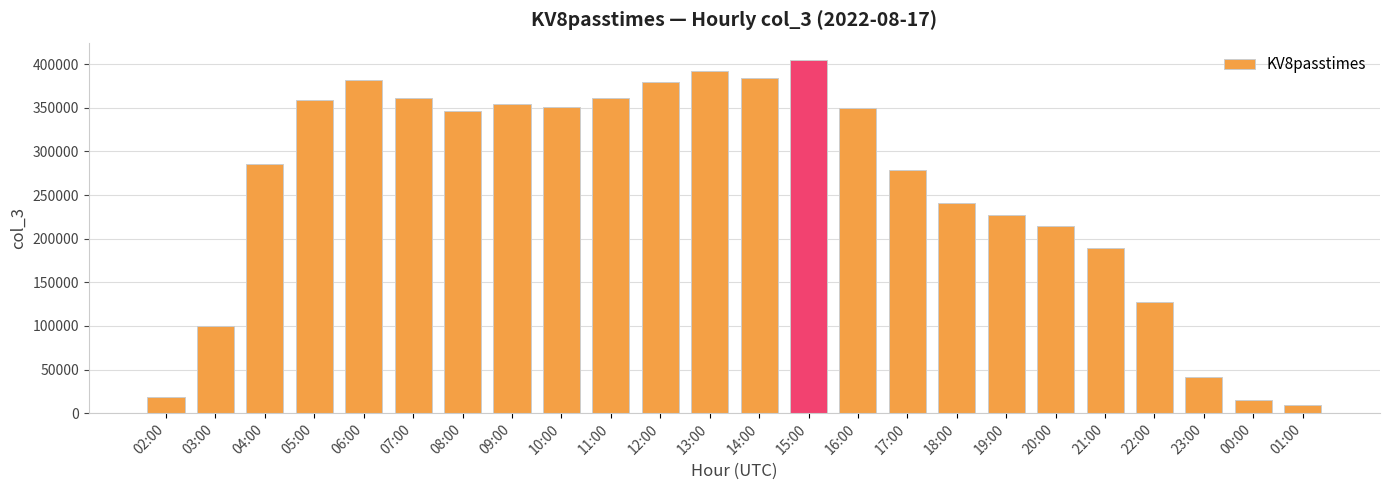

How many data points are less than 346812?

12